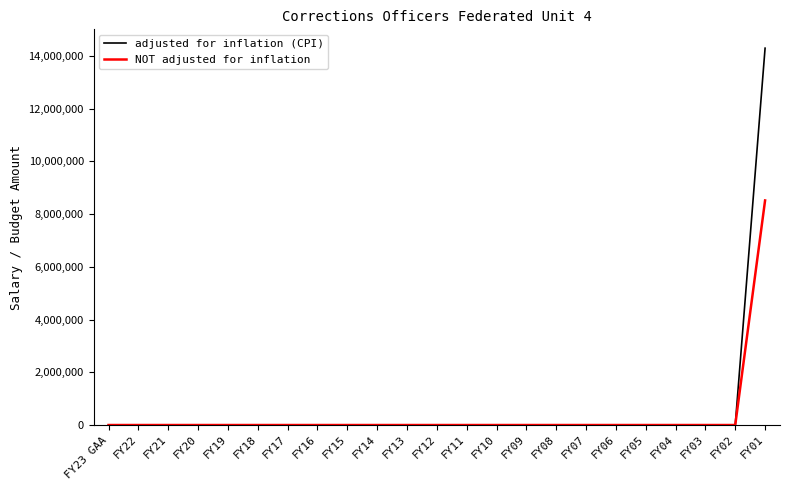

The value of adjusted for inflation (CPI) at FY10 is 5327499. True or false?

False